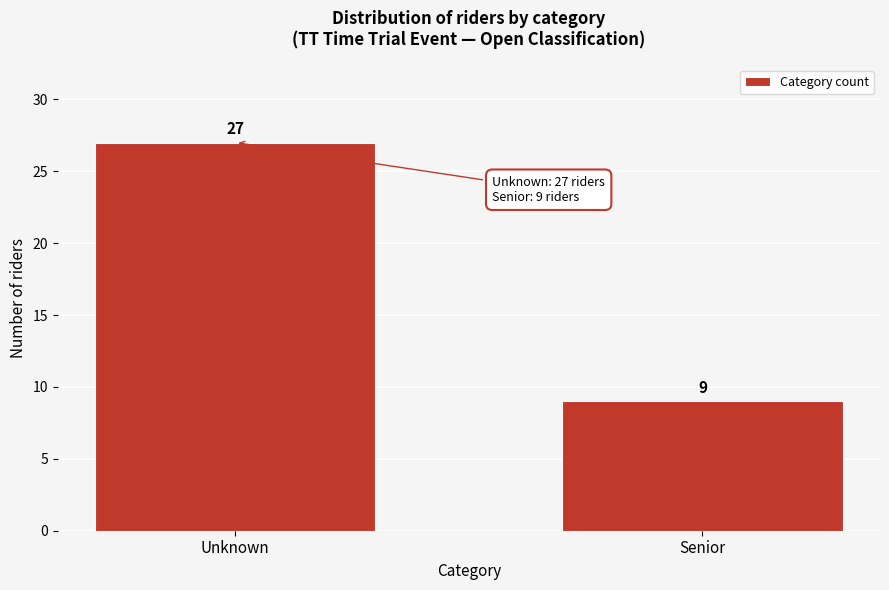

Reading left to right, transcribe all the data shown in this chart.

Unknown=27	Senior=9